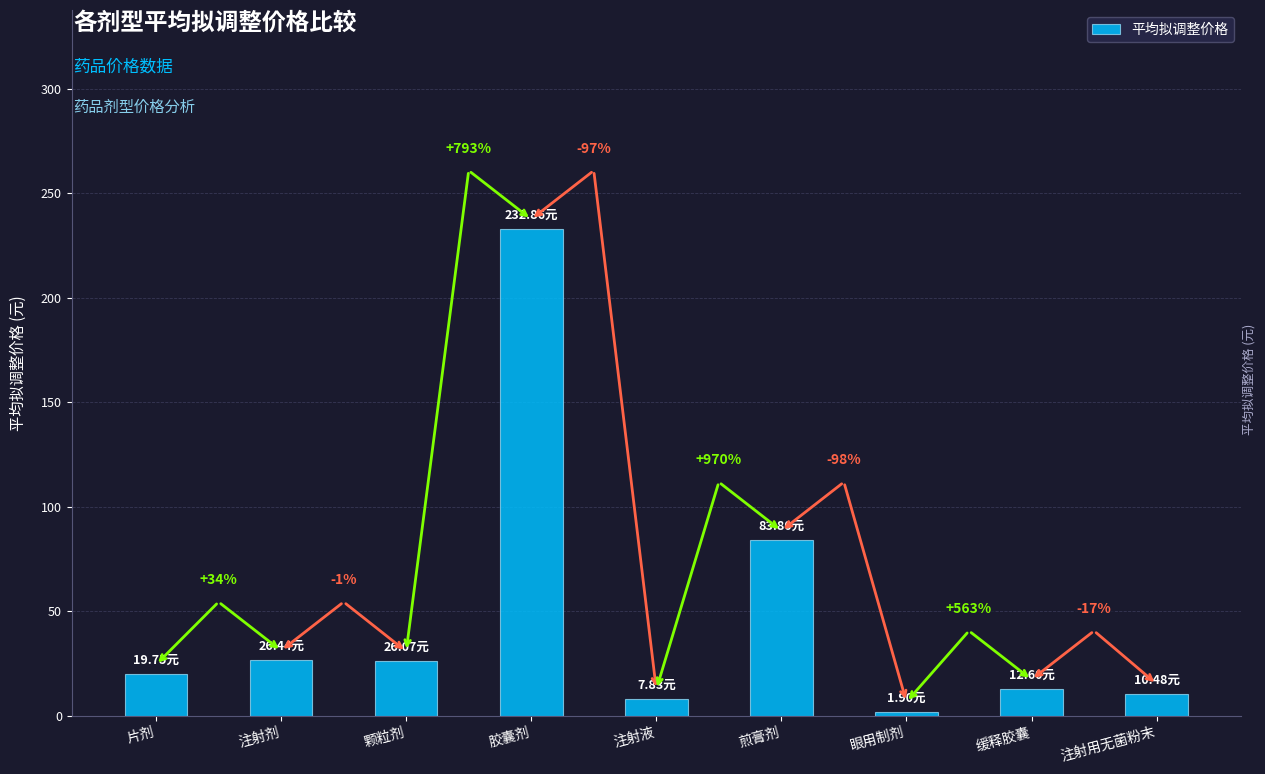

Does the chart contain any negative values?

No